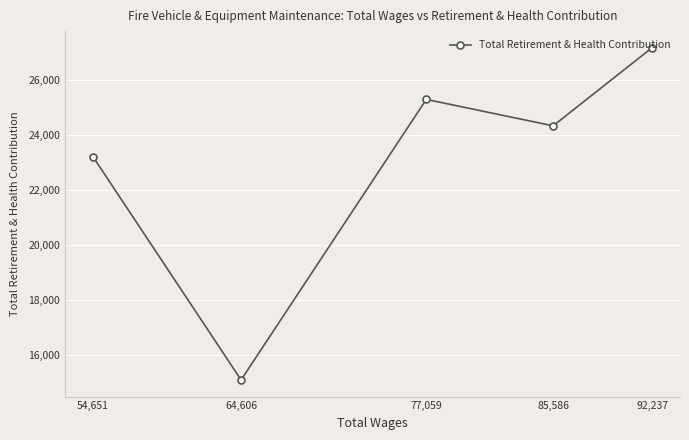

What is the average value?

23031